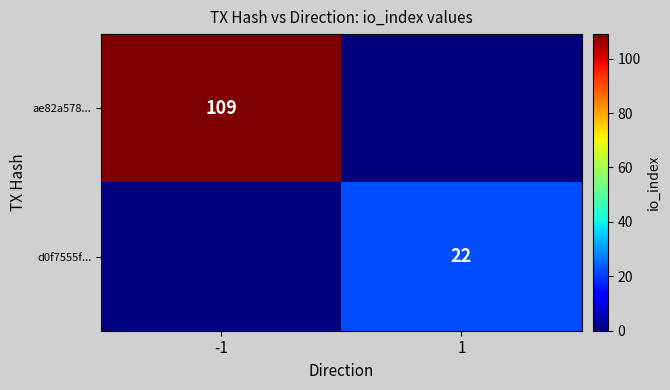

What is the spread (max minus min) of values at 1?

22